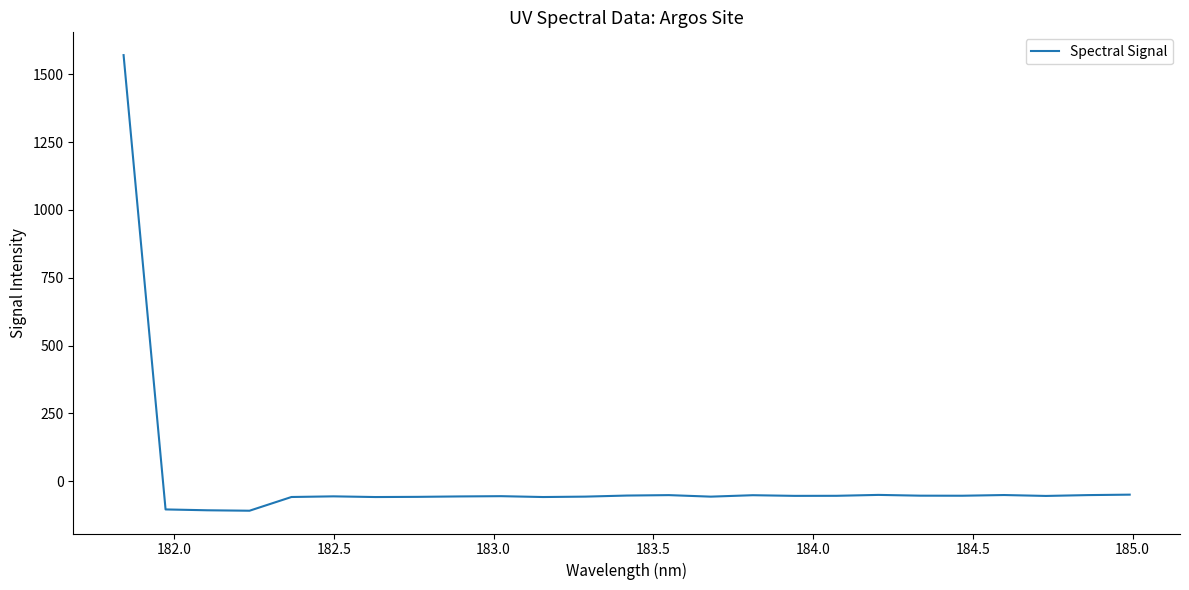

What is the difference between the maximum and minimum values?

1679.7